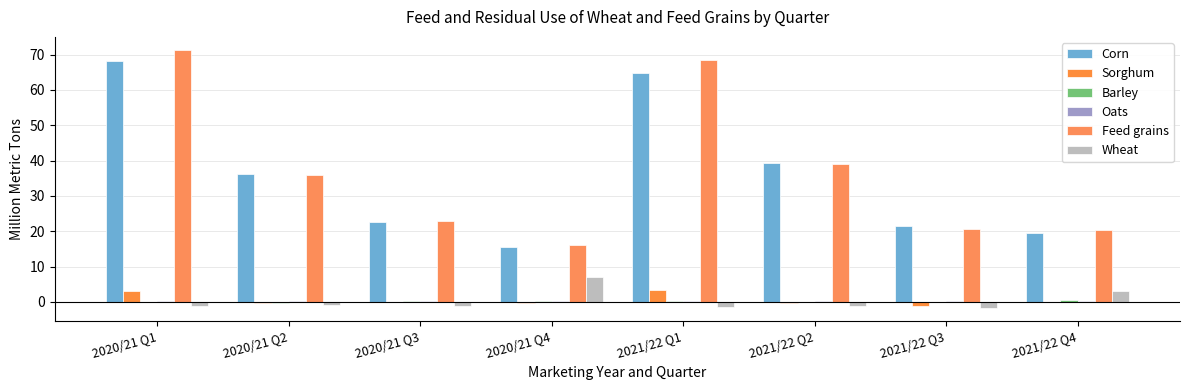

At which label does Wheat reach its peak?

2020/21 Q4